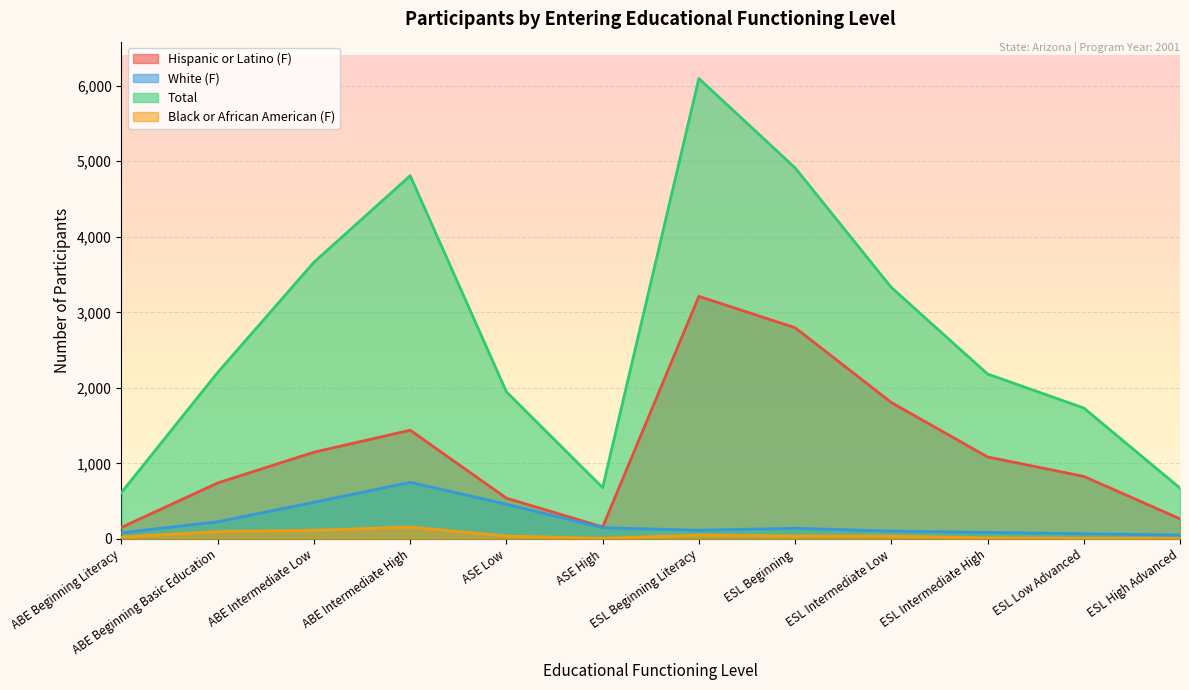

List the series in order of their peak value, highest first.

Total, Hispanic or Latino (F), White (F), Black or African American (F)